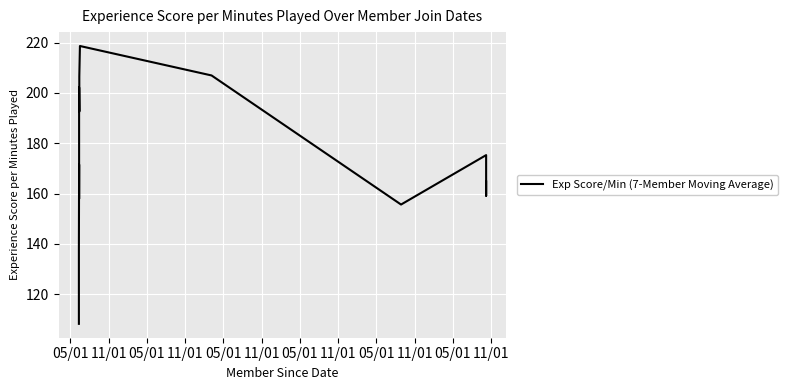

What is the greatest value displayed?

218.6